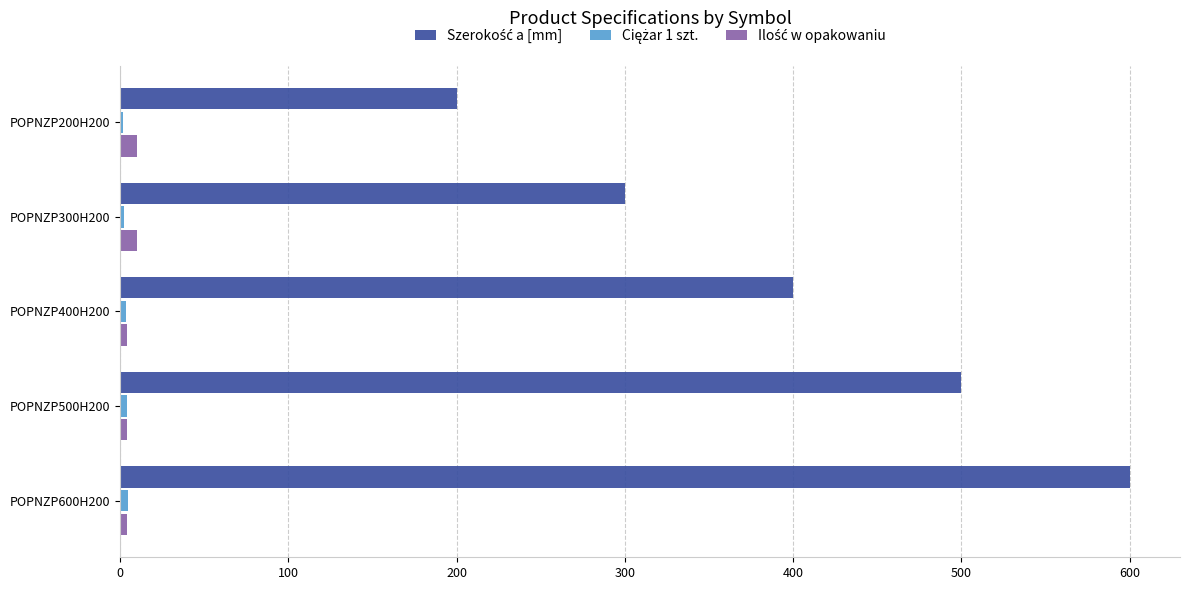

Which category has the highest value across all series?

POPNZP600H200